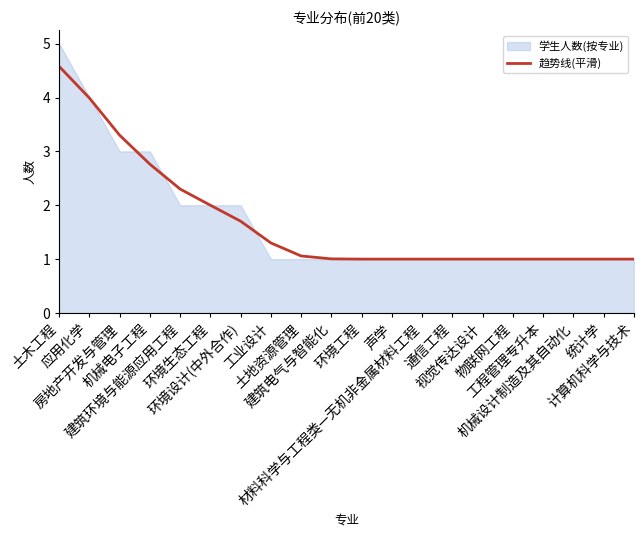

Reading right to left, transcribe all the data shown in this chart.

1.0	1.0	1.0	1.0	1.0	1.0	1.0	1.0	1.0	1.0	1.0	1.1	1.3	1.7	2.0	2.3	2.8	3.3	4.0	4.6